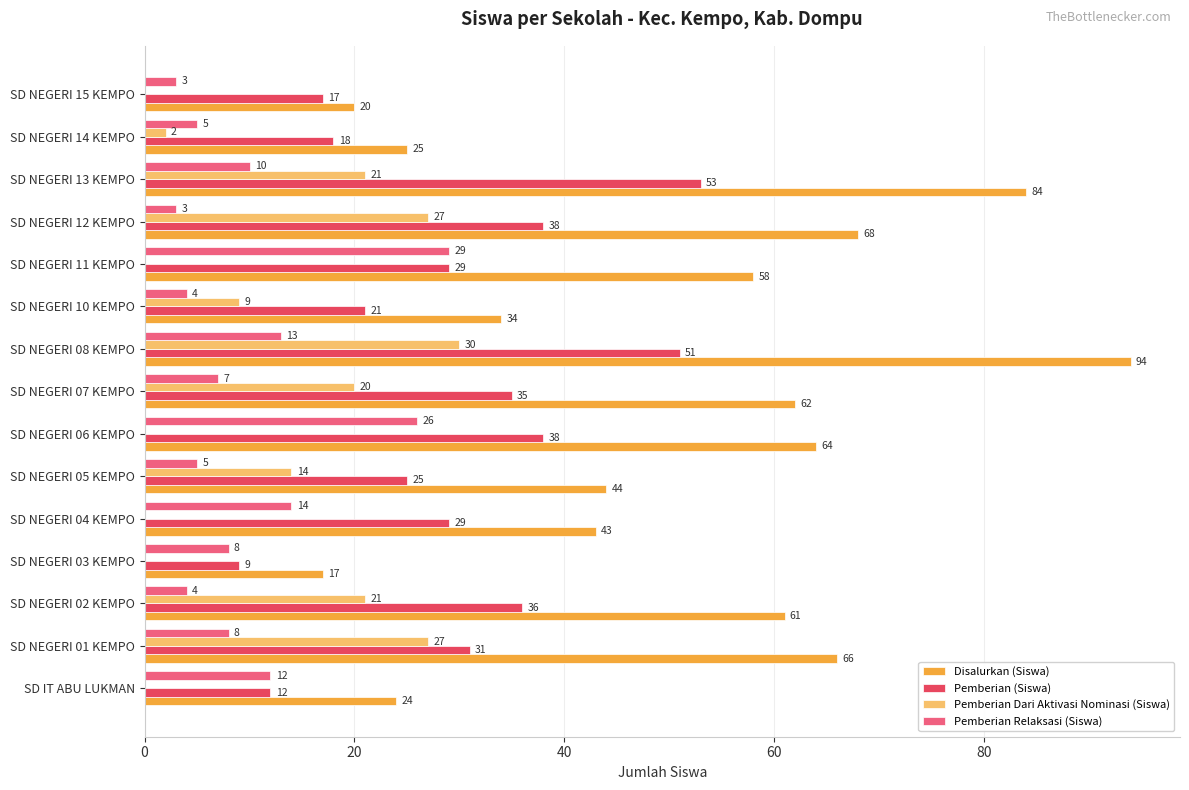

At which category is the sum across all series the highest?

SD NEGERI 08 KEMPO